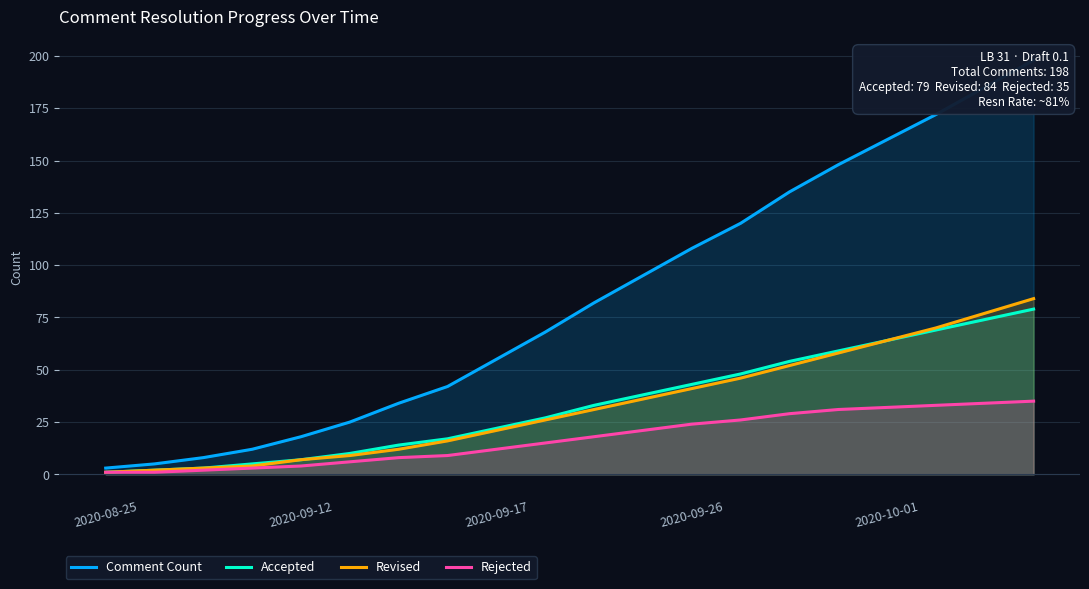

The value of Rejected at 2020-09-26 is 24. True or false?

True